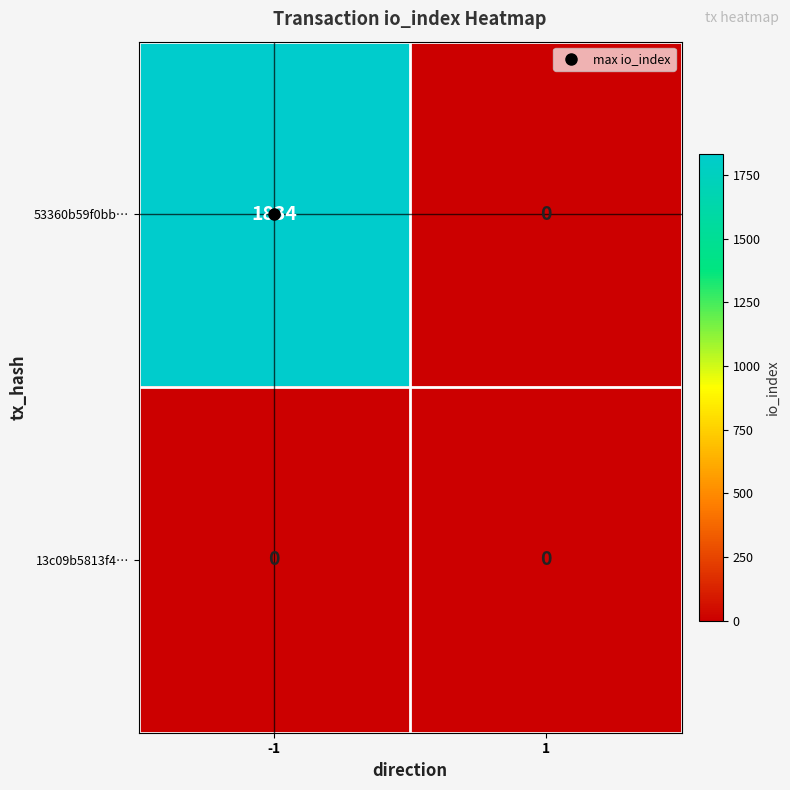

What is the sum of all 53360b59f0bb… values?

1834